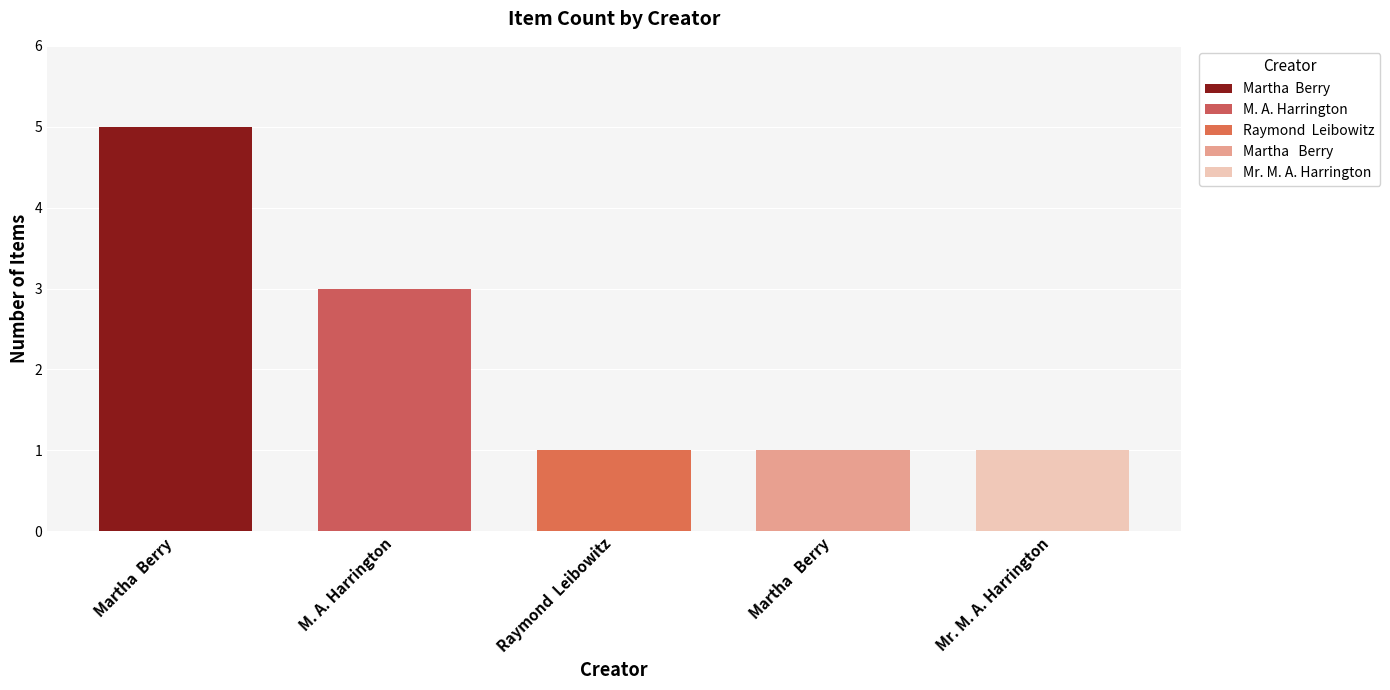

Reading left to right, transcribe all the data shown in this chart.

5	3	1	1	1